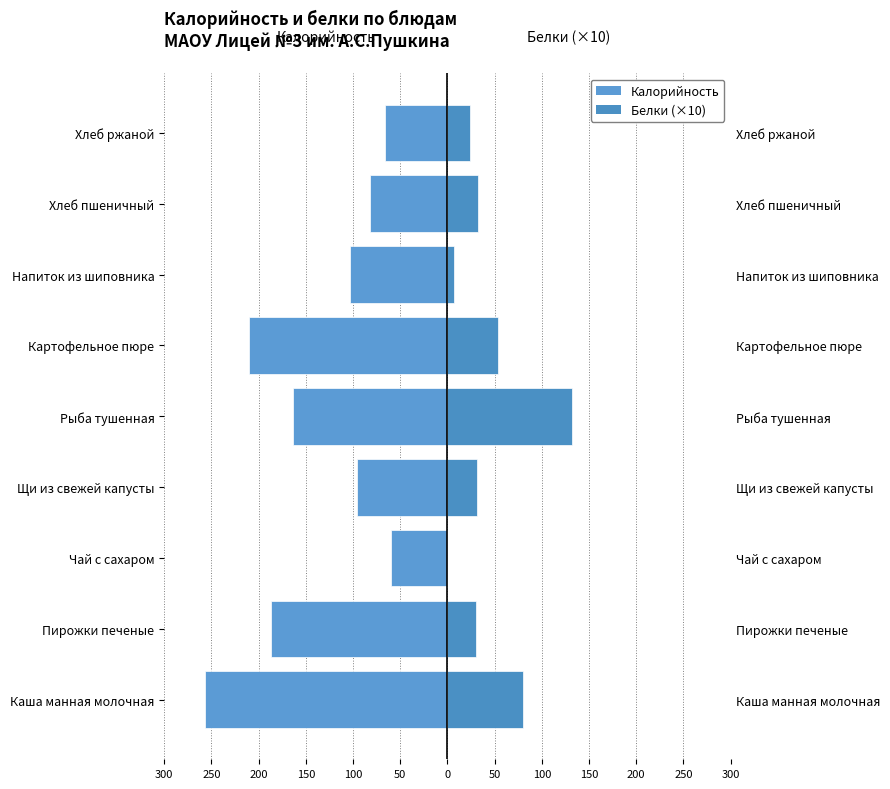

What is the average value of the Калорийность series?

-136